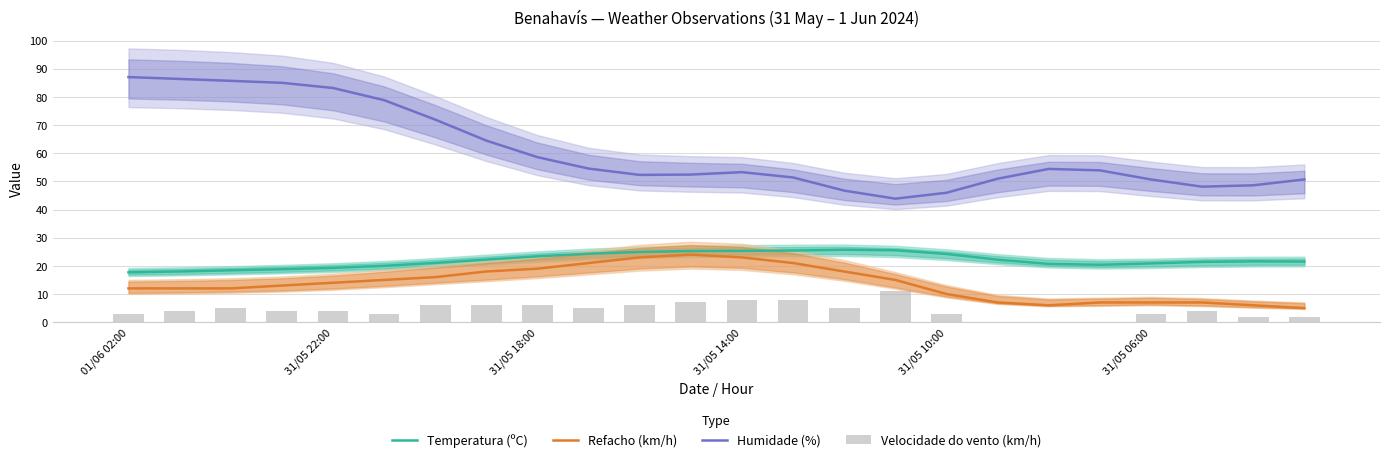

What is the difference between the maximum and minimum values in the Humidade (%) series?

43.2